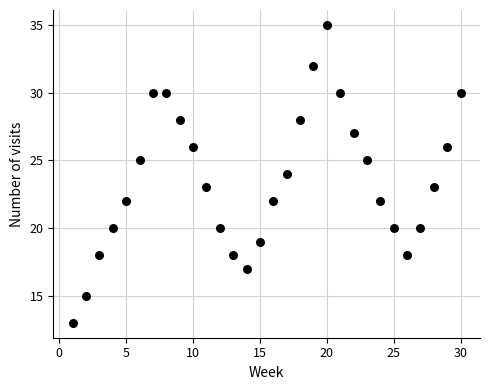

What is the range of X values (max minus min)?

29